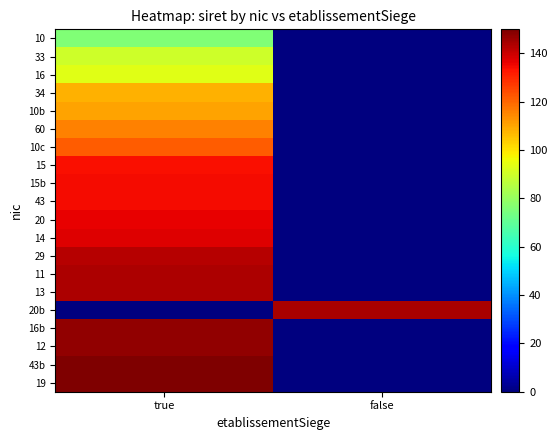

Count the number of categories in the chart.

2